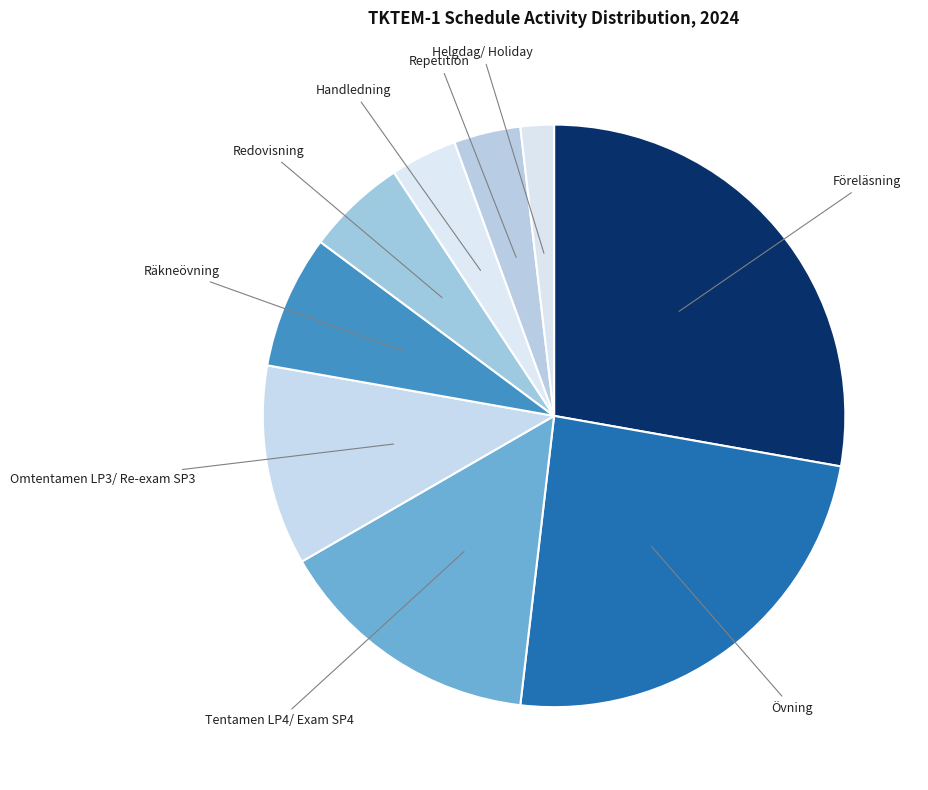

Which has a higher value, Övning or Tentamen LP4/ Exam SP4?

Övning